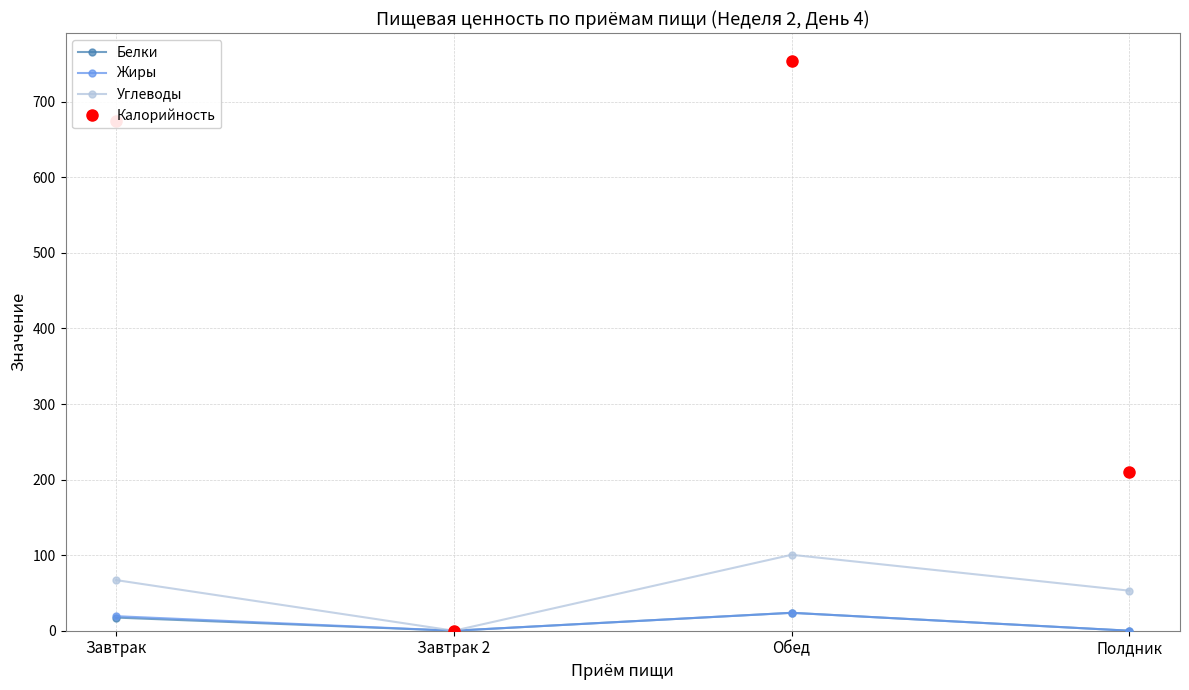

Which series has the widest spread of values?

Калорийность